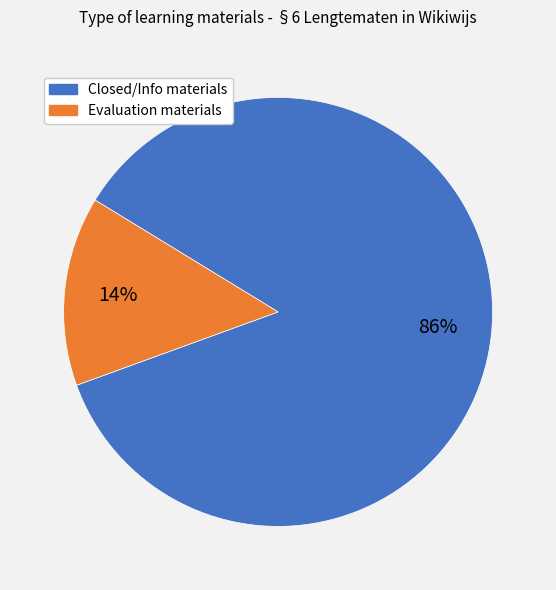

Is there any slice that represents more than half of the pie?

Yes